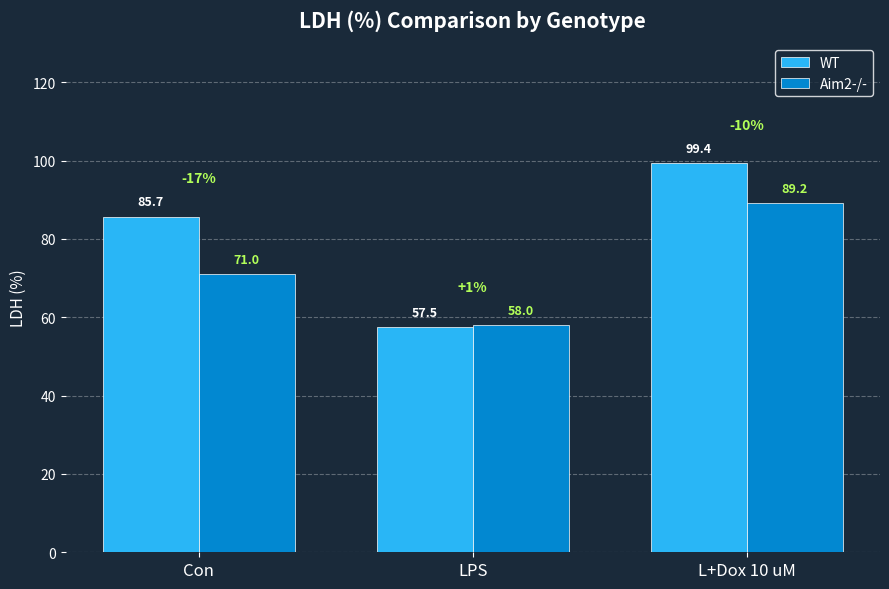

Reading left to right, transcribe all the data shown in this chart.

WT: Con=85.7	LPS=57.5	L+Dox 10 uM=99.4
Aim2-/-: Con=71.0	LPS=58.0	L+Dox 10 uM=89.2